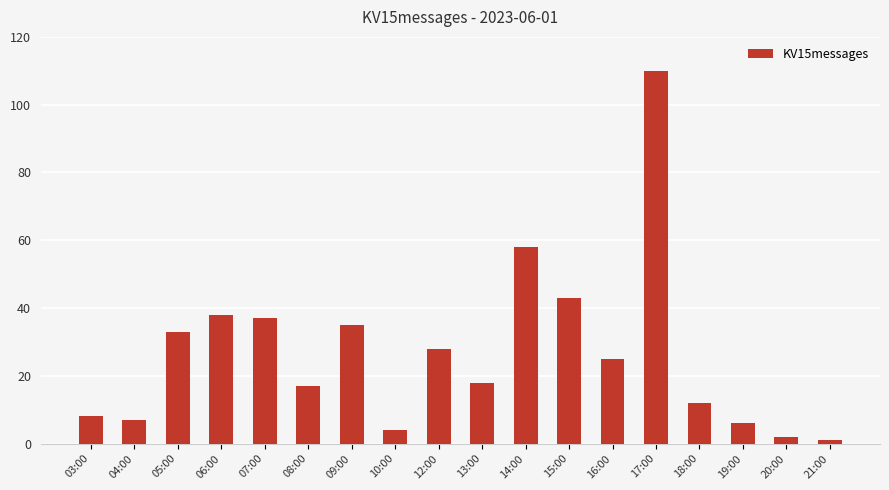

What is the value of the 8th bar from the left?

4